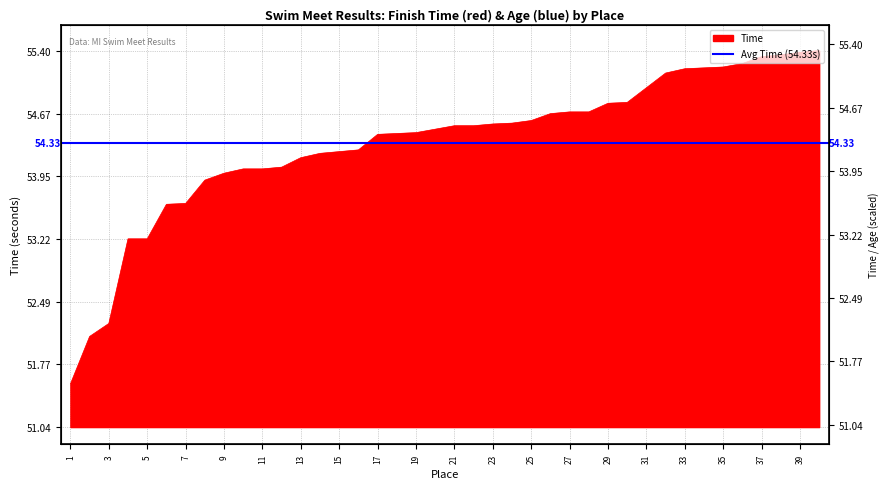

Rank the categories by value from lowest to highest.

1, 2, 3, 4, 5, 6, 7, 8, 9, 10, 11, 12, 13, 14, 15, 16, 17, 18, 19, 20, 21, 22, 23, 24, 25, 26, 27, 28, 29, 30, 31, 32, 33, 34, 35, 36, 37, 38, 39, 40